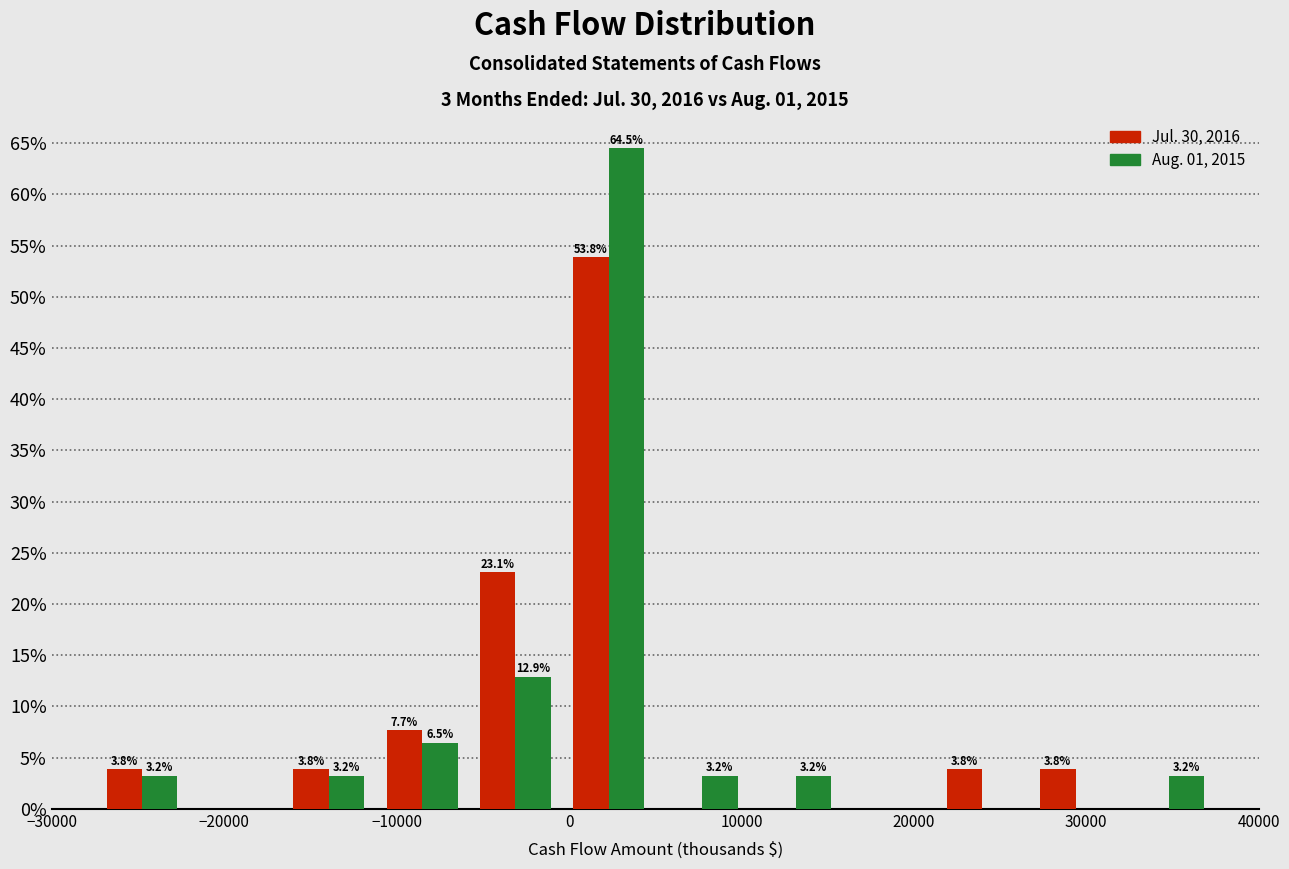

In the Jul. 30, 2016 series, which range on the x-axis has the tallest bar?

0 to 5000